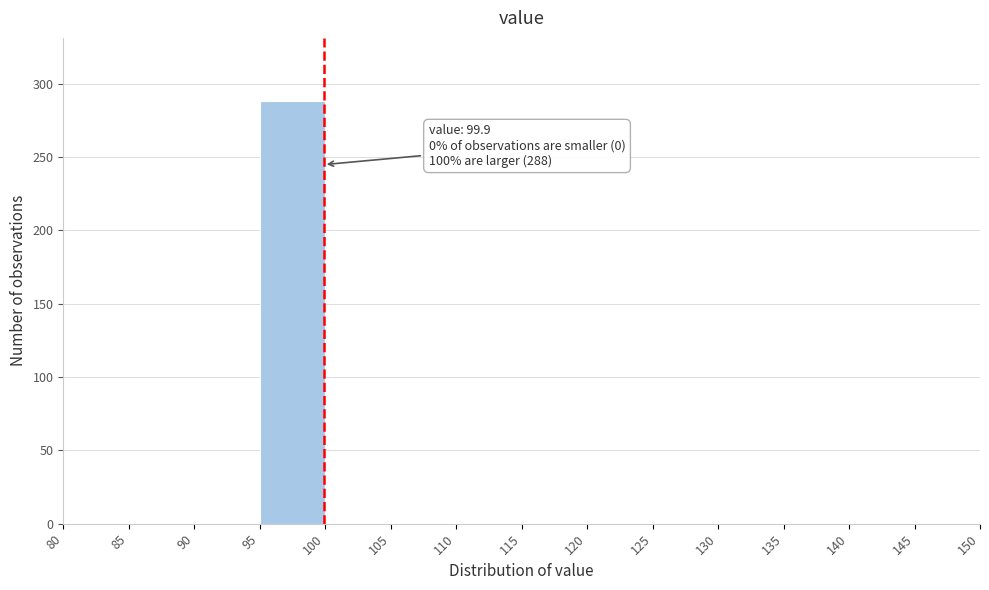

Which range on the x-axis has the tallest bar?

95 to 100